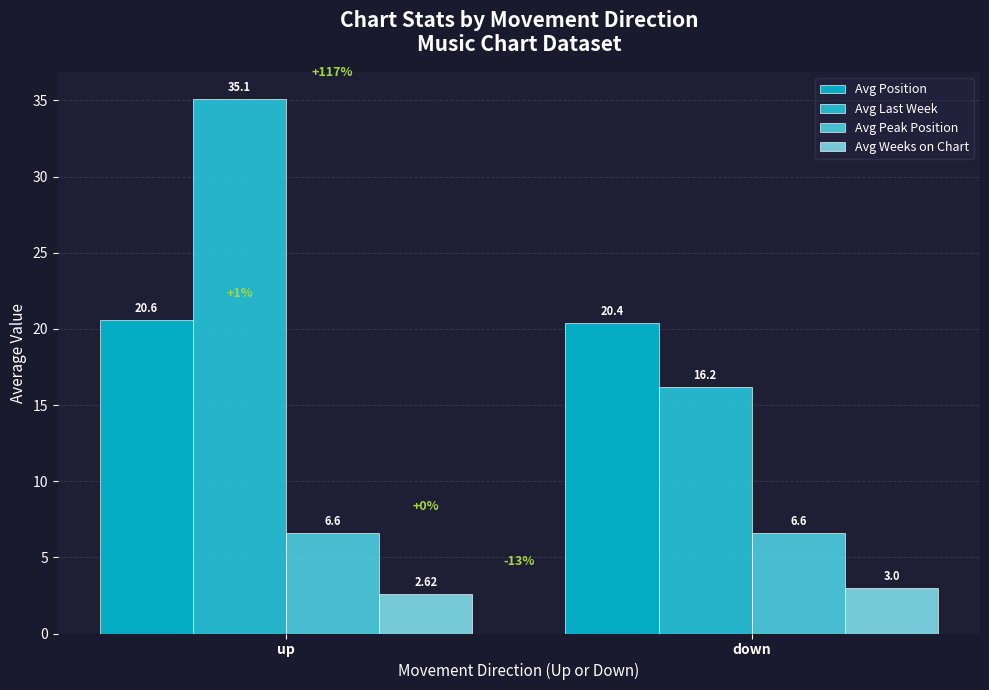

What is the label of the 2nd bar from the left?

down